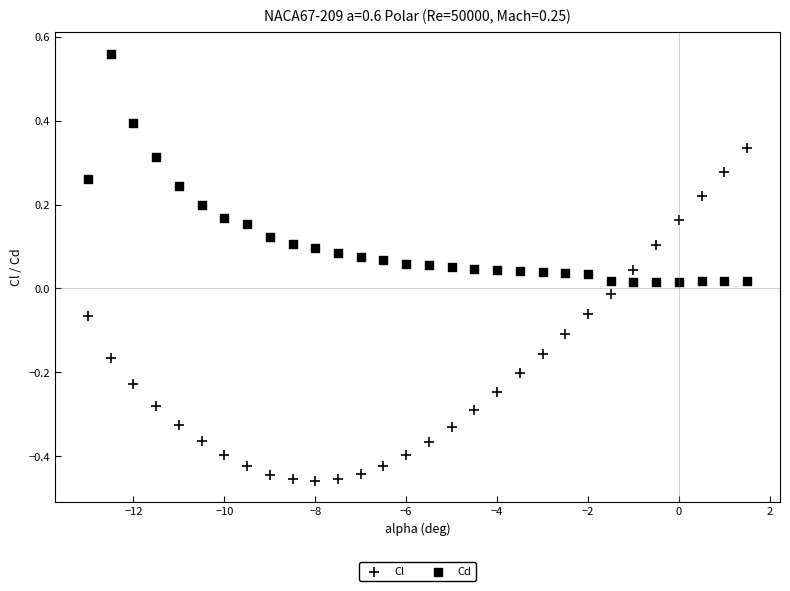

How many data points are displayed?

60